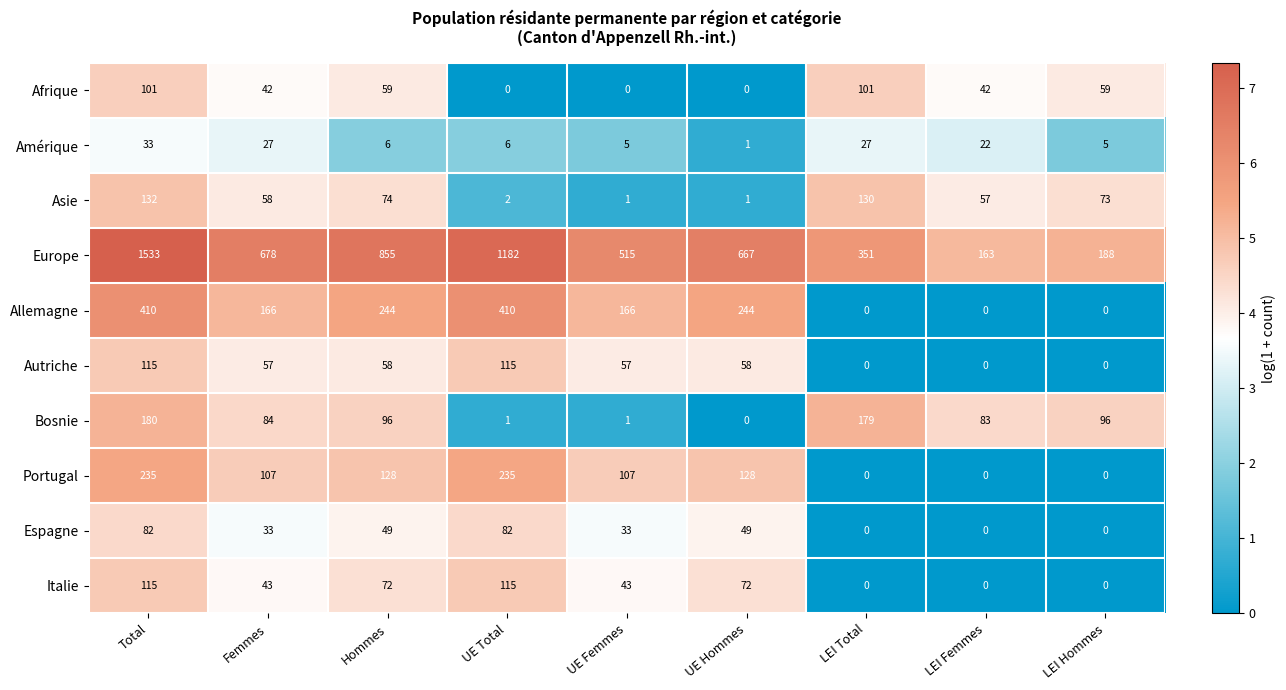

Is it true that Afrique equals -39 at UE Femmes?

False